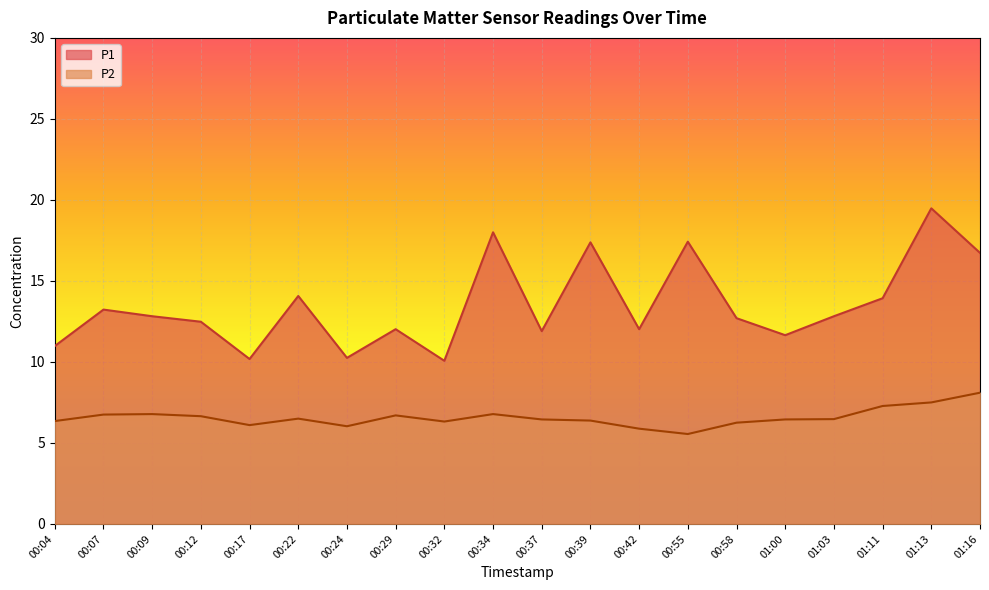

What is the minimum value shown in the chart?

5.5